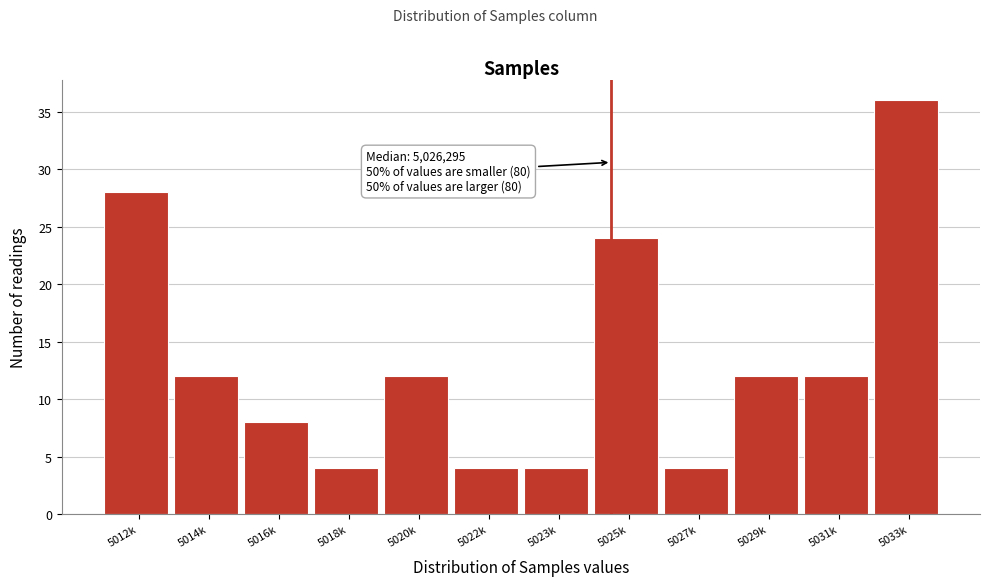

Reading left to right, what are all the values shown in this chart?

28	12	8	4	12	4	4	24	4	12	12	36